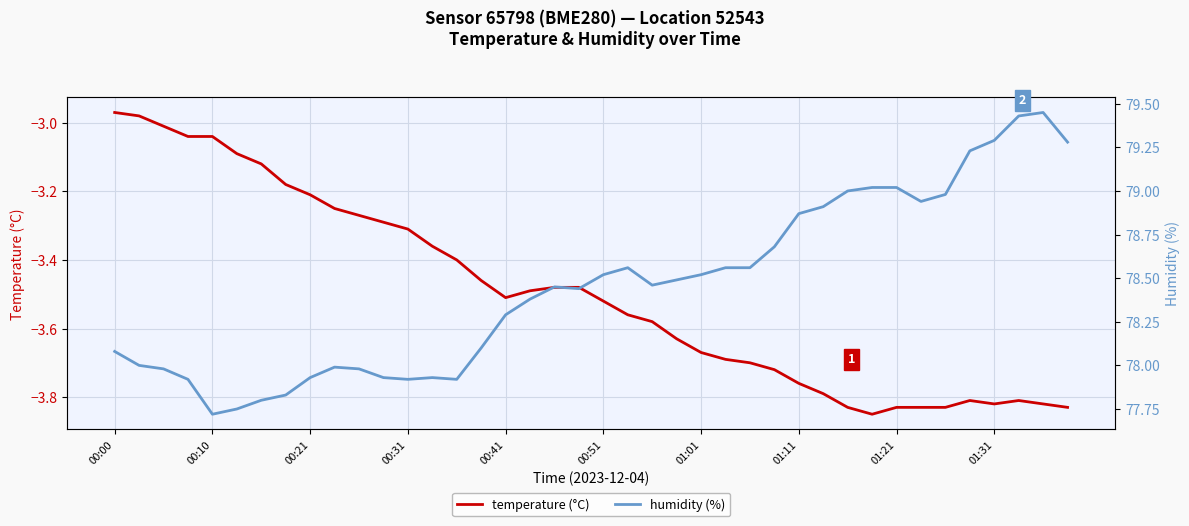

What is the difference between the maximum and minimum values in the temperature (°C) series?

0.9